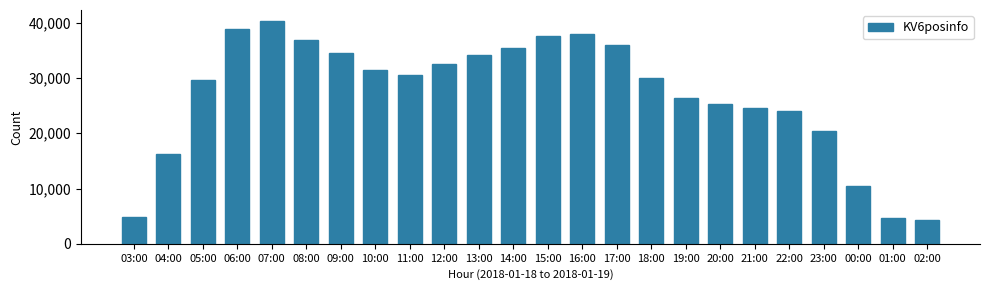

What is the label of the 24th bar from the right?

03:00